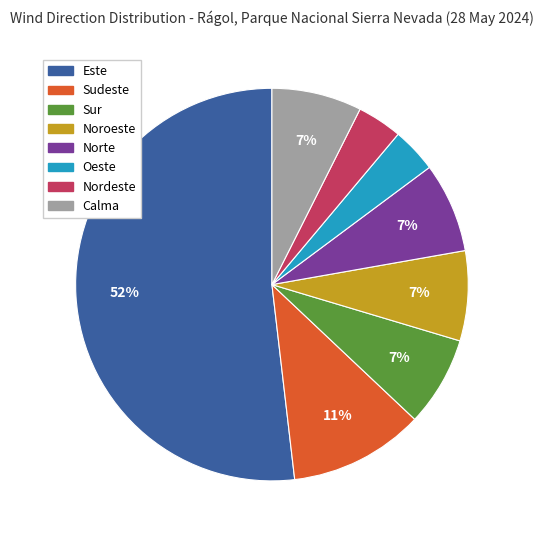

Does Este represent more than half of the total?

Yes